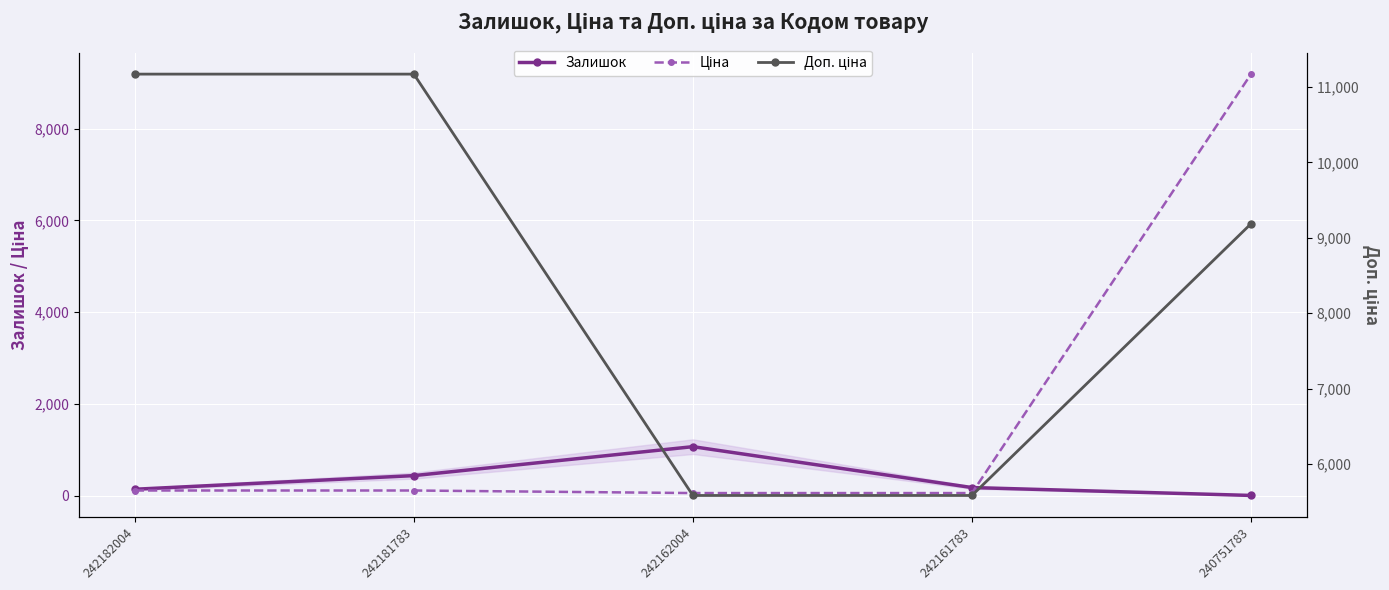

What is the difference between the highest and lowest values at 242182004?

11057.3